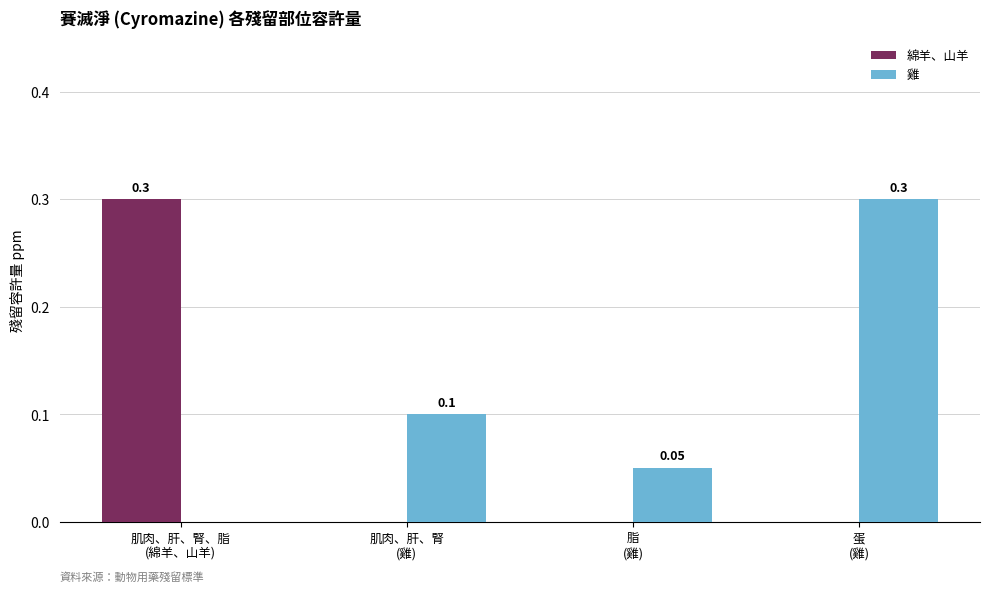

What is the sum of all 雞 values?

0.5